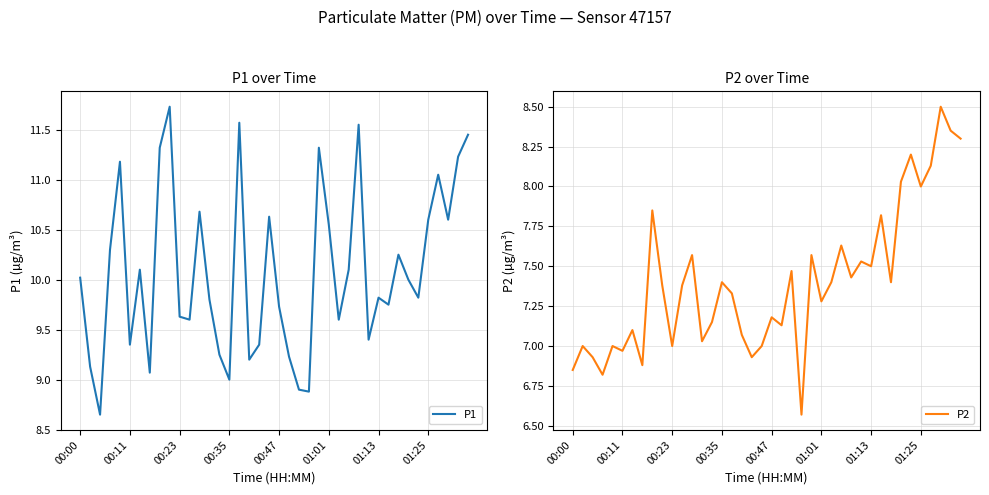

True or false: P1 and P2 intersect in this chart.

False